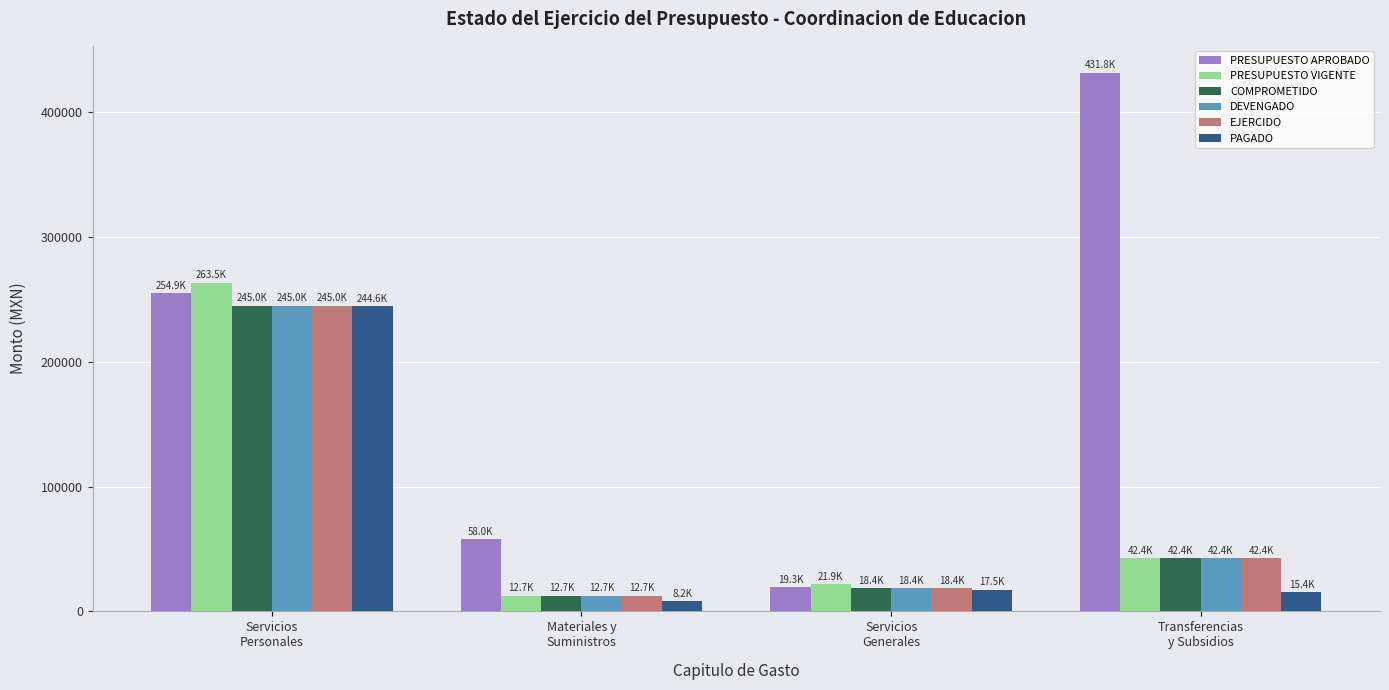

What value does the PAGADO series have at Transferencias
y Subsidios?

15400.0